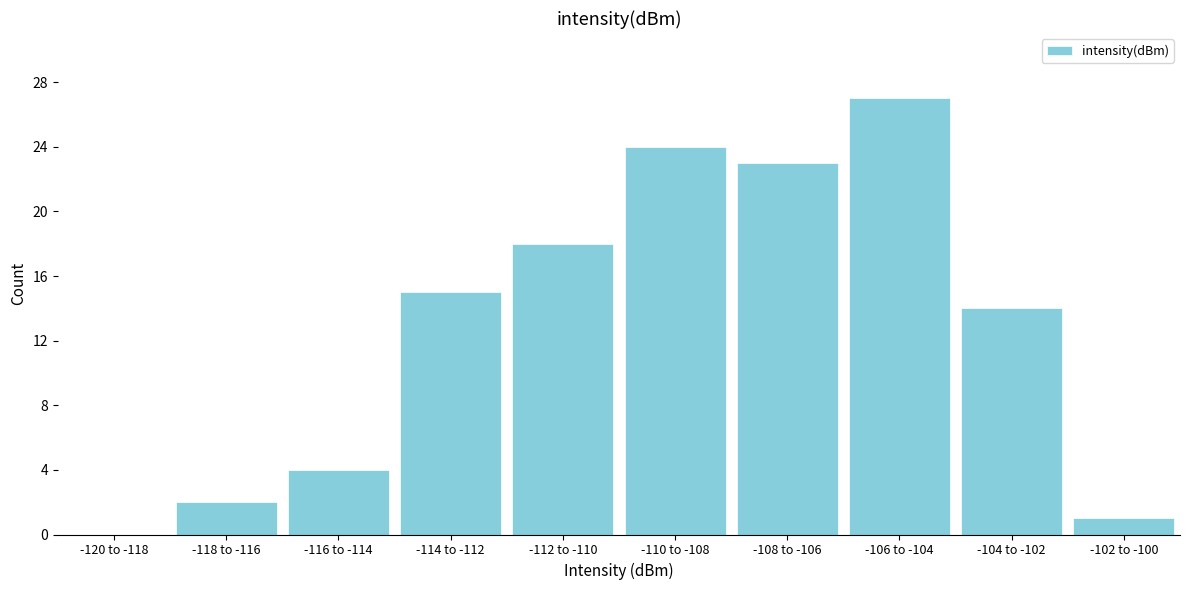

Reading right to left, list all the values displayed in this chart.

-102 to -100=1	-104 to -102=14	-106 to -104=27	-108 to -106=23	-110 to -108=24	-112 to -110=18	-114 to -112=15	-116 to -114=4	-118 to -116=2	-120 to -118=0